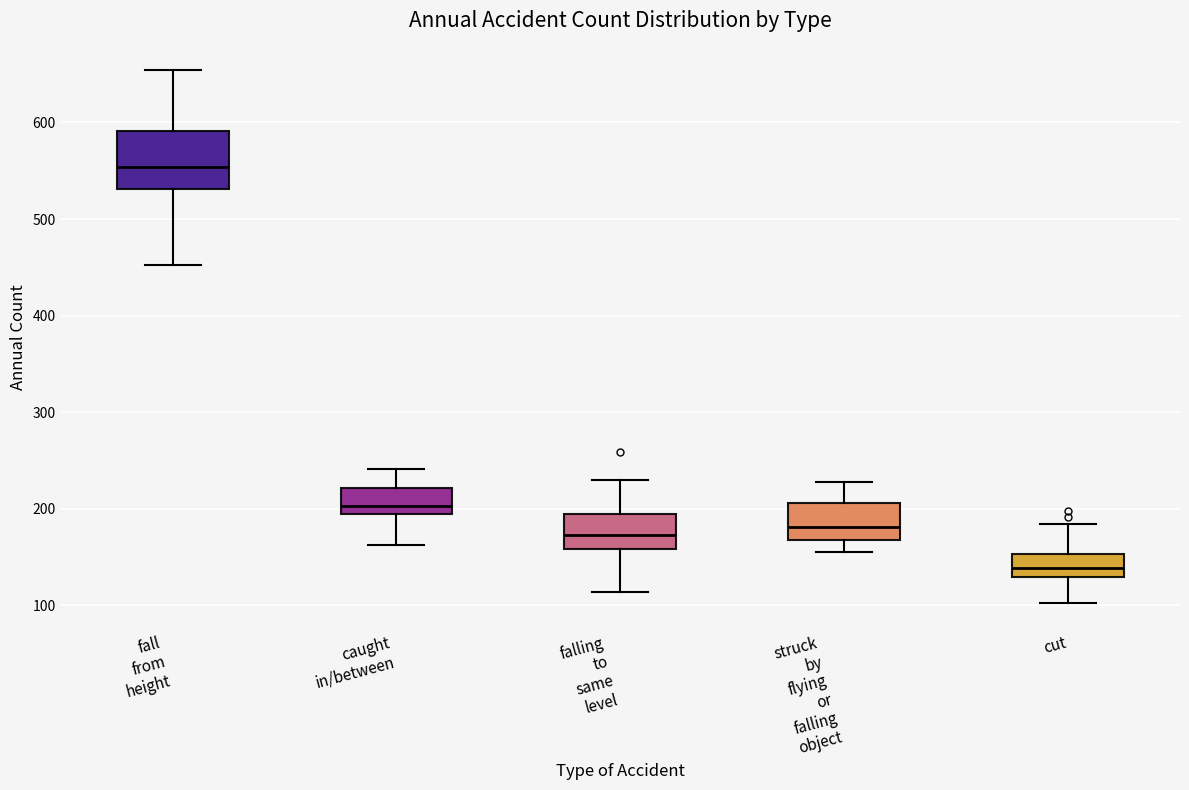

Comparing the boxes themselves (not the whiskers), which one is the tallest?

fall from height